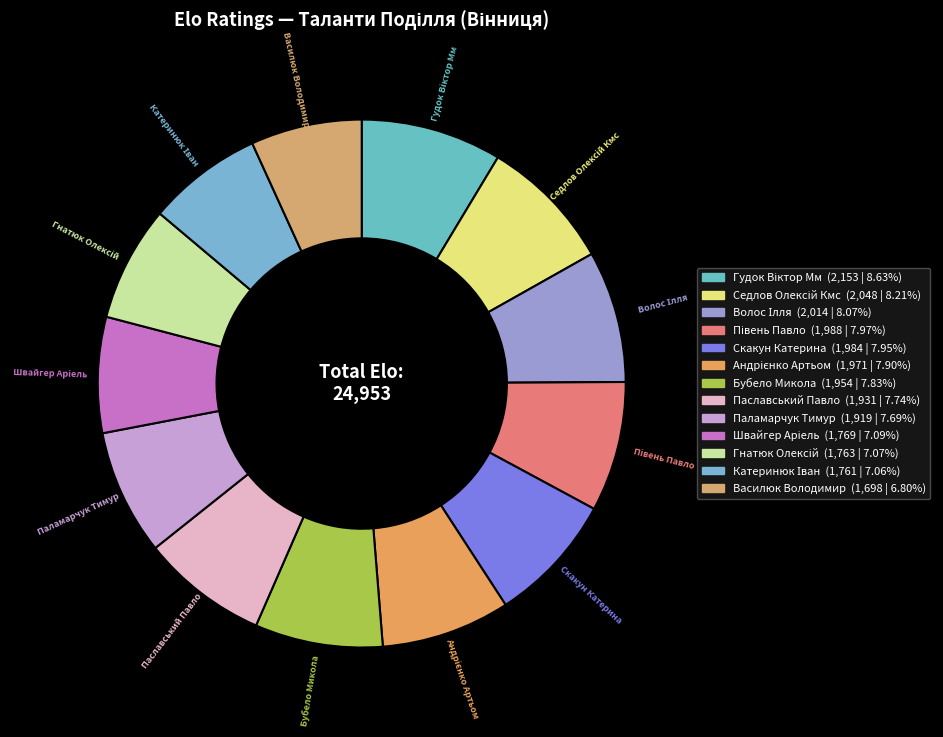

Is Паламарчук Тимур the majority of the pie?

No